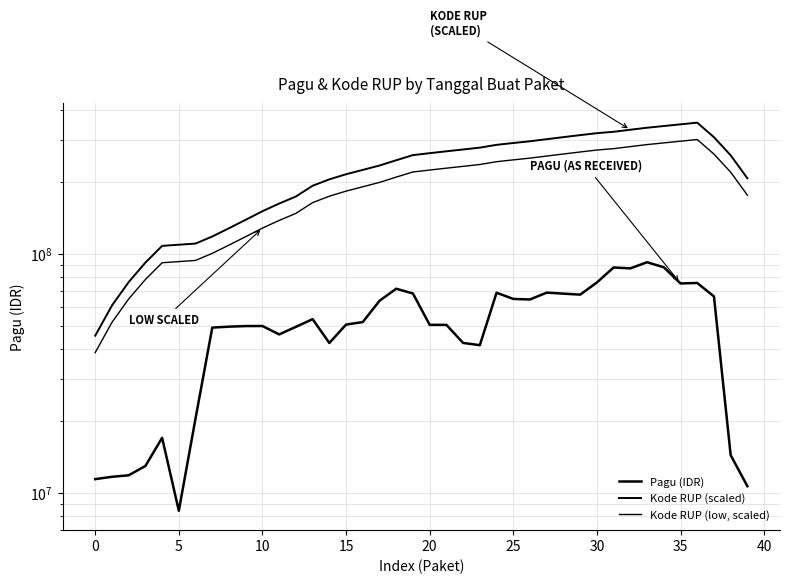

What are all the series names shown in the legend?

Pagu (IDR), Kode RUP (scaled), Kode RUP (low, scaled)